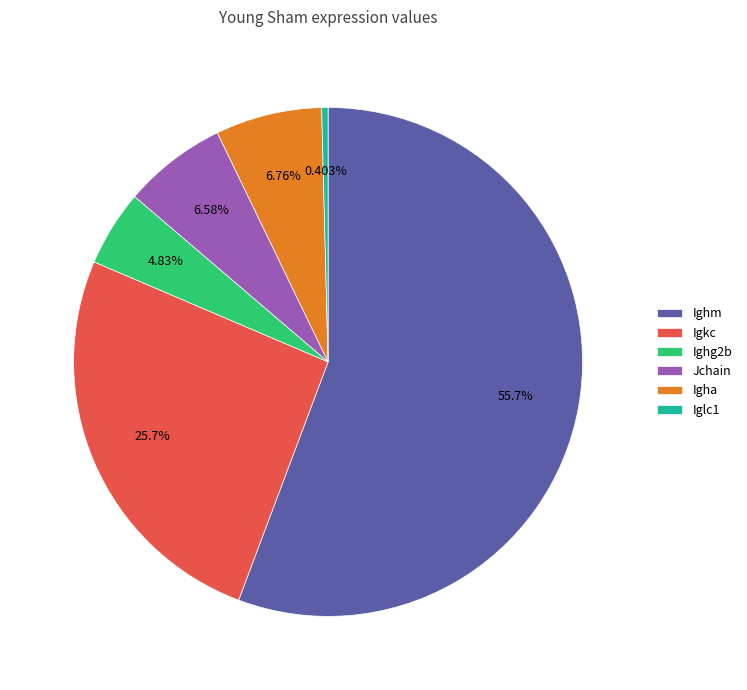

Which slice is the largest?

Ighm